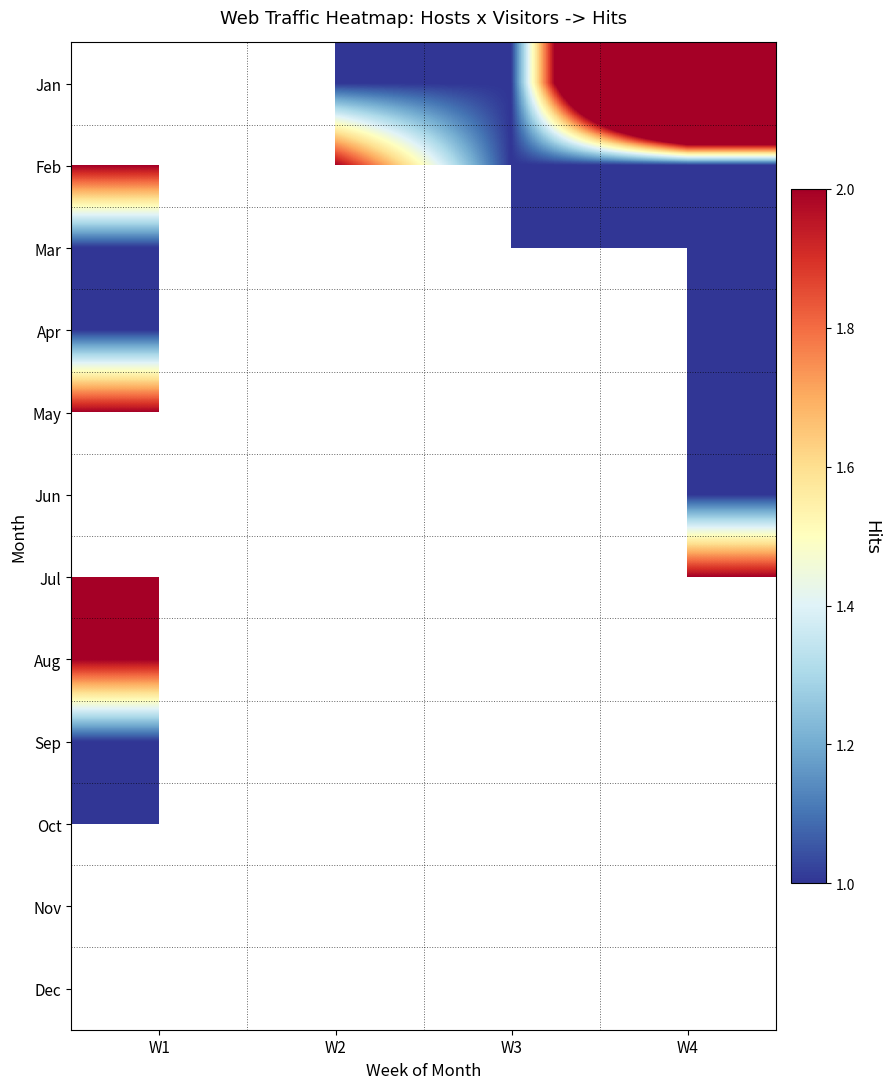

Which category has the lowest value across all series?

W2